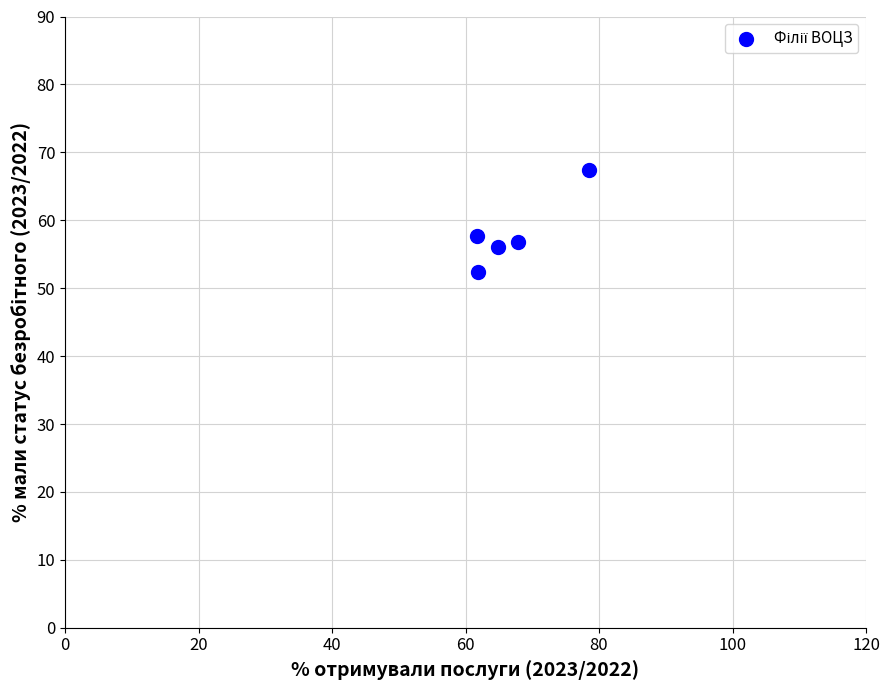

What is the average X value?

67.0